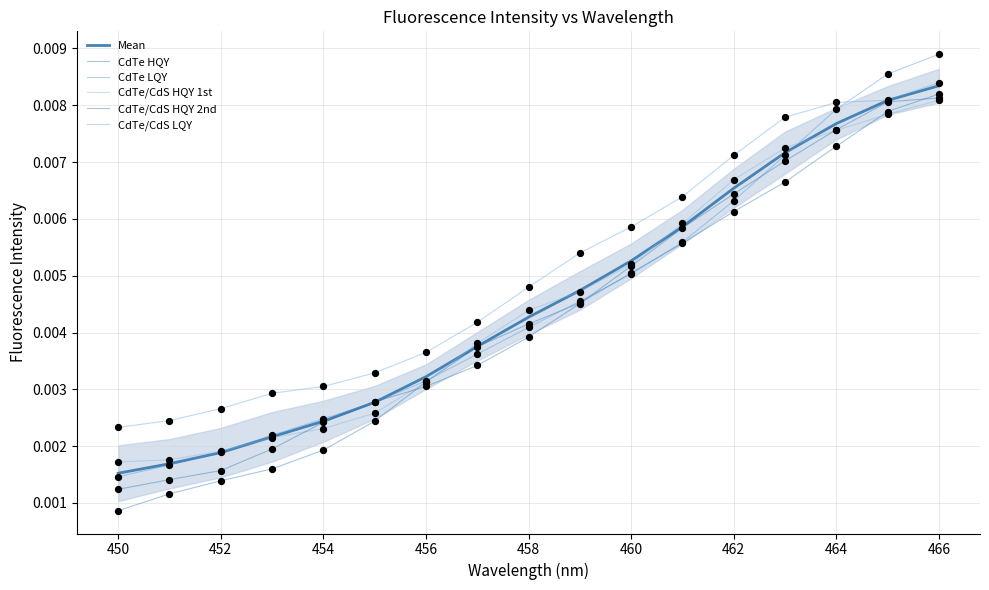

Is the value of CdTe/CdS HQY 1st at 452 greater than the value of CdTe HQY at 462?

No